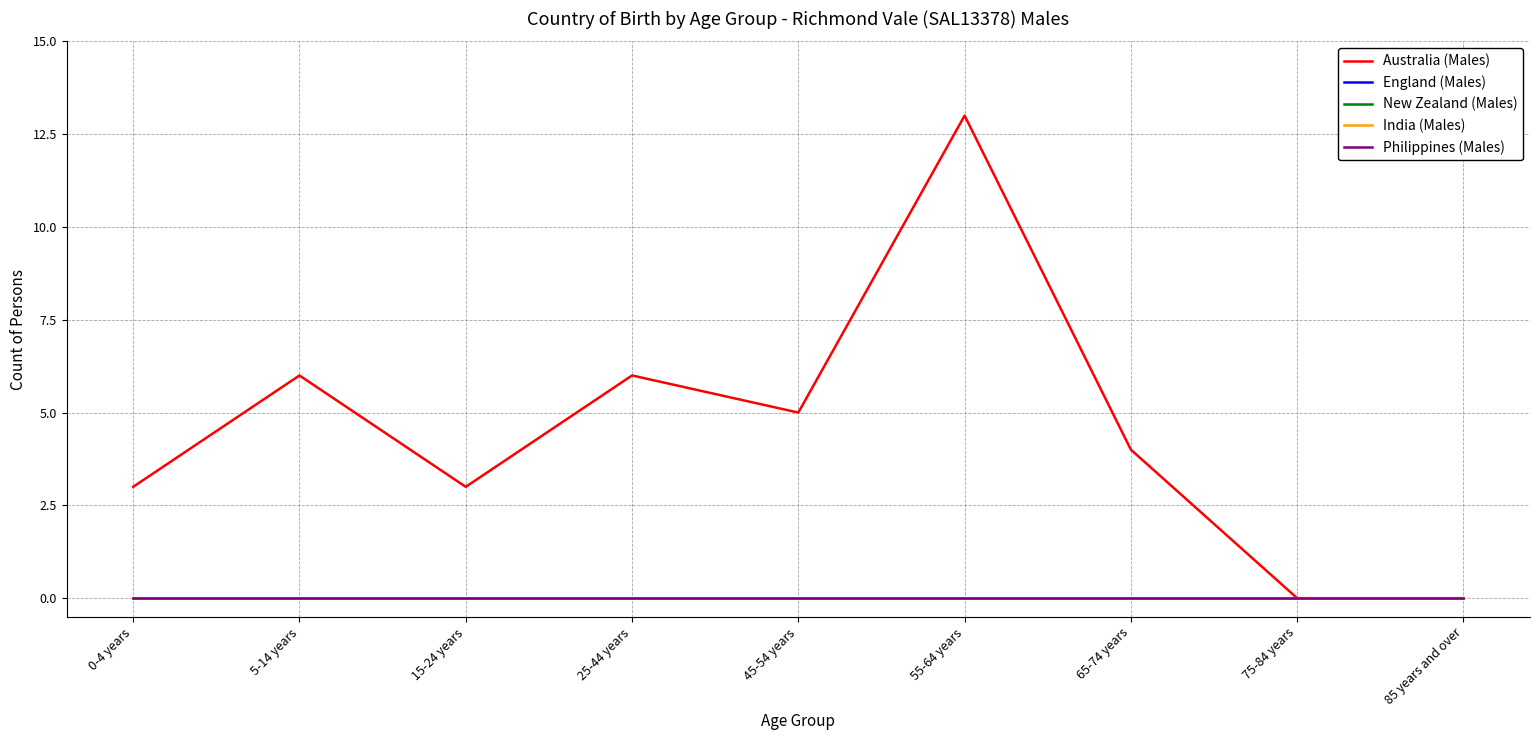

Is this an area chart (filled region under the line)?

No